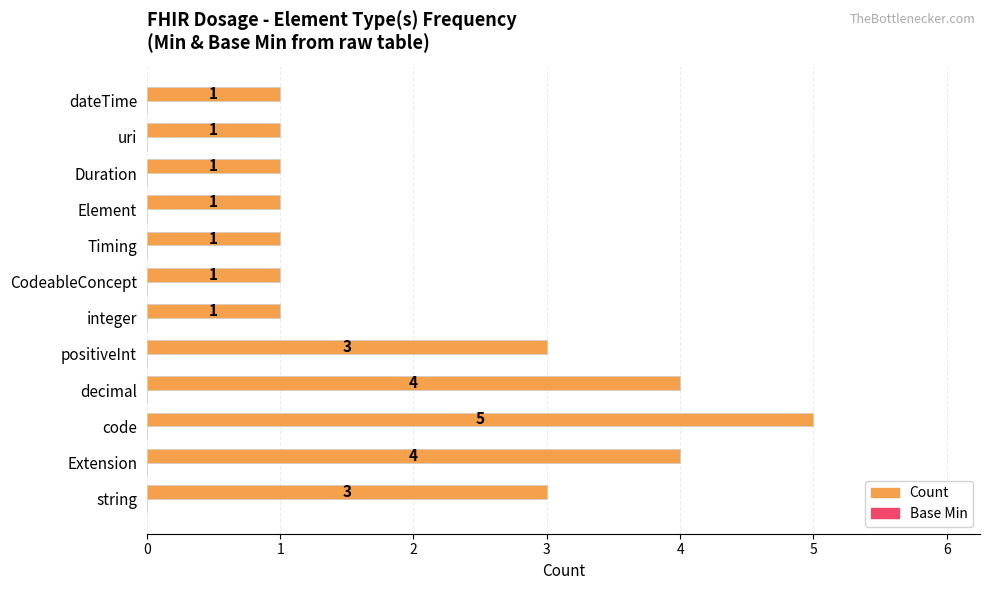

What is the maximum value shown in the chart?

5